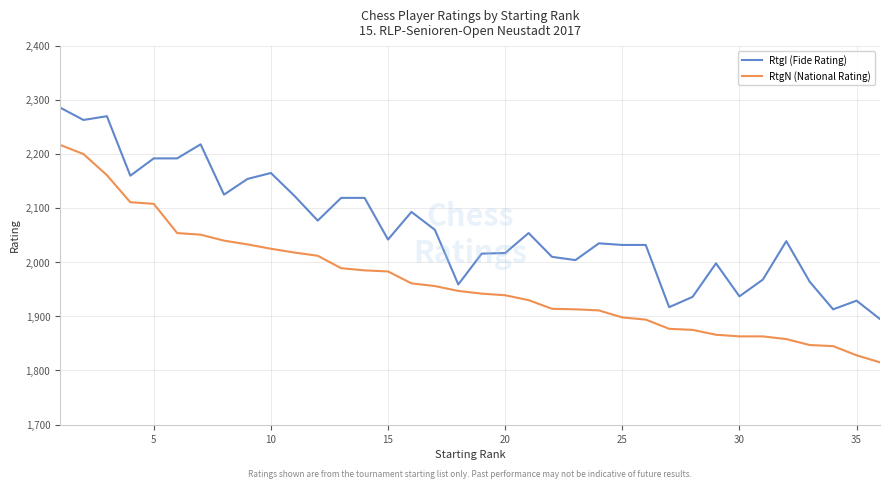

What is the sum of all RtgN (National Rating) values?

70729